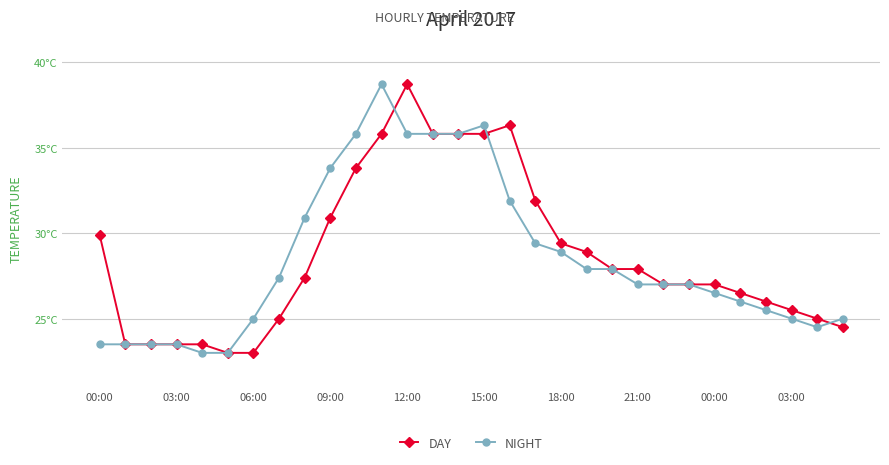

Does the chart have visible grid lines?

Yes